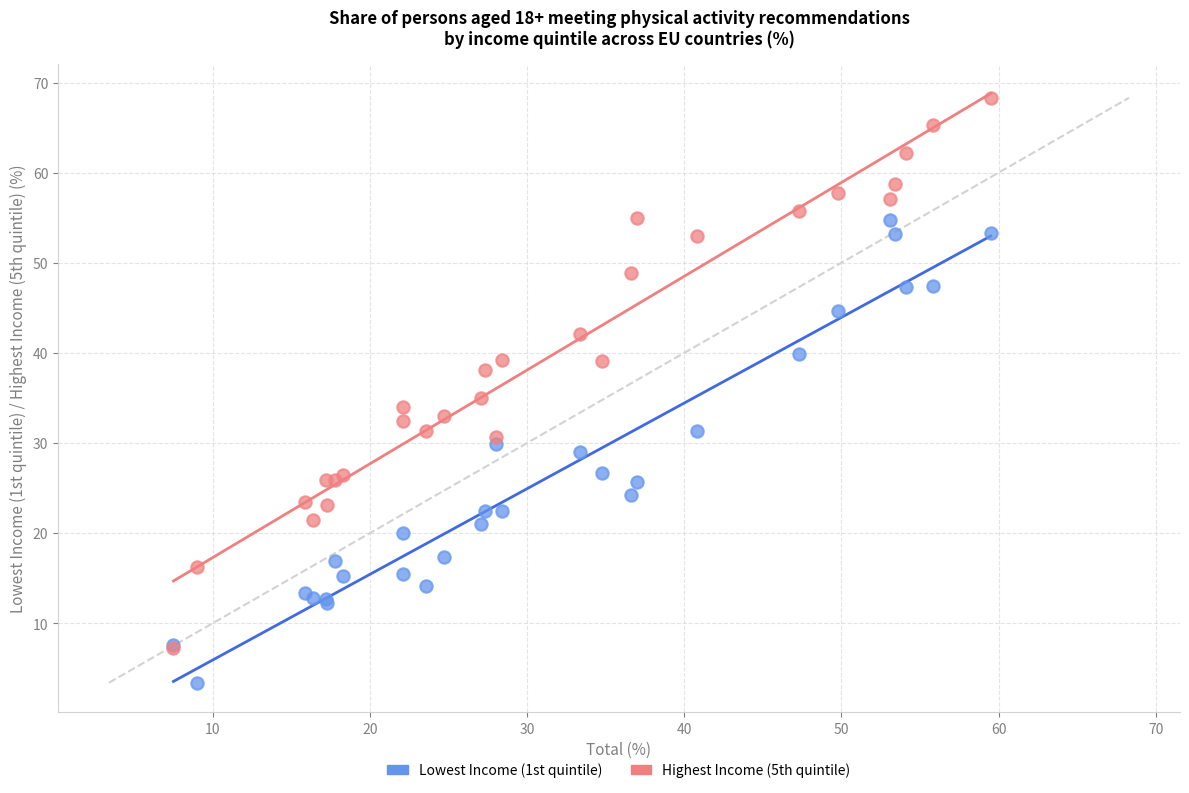

Which series has the widest spread of Y values?

Highest Income (5th quintile)